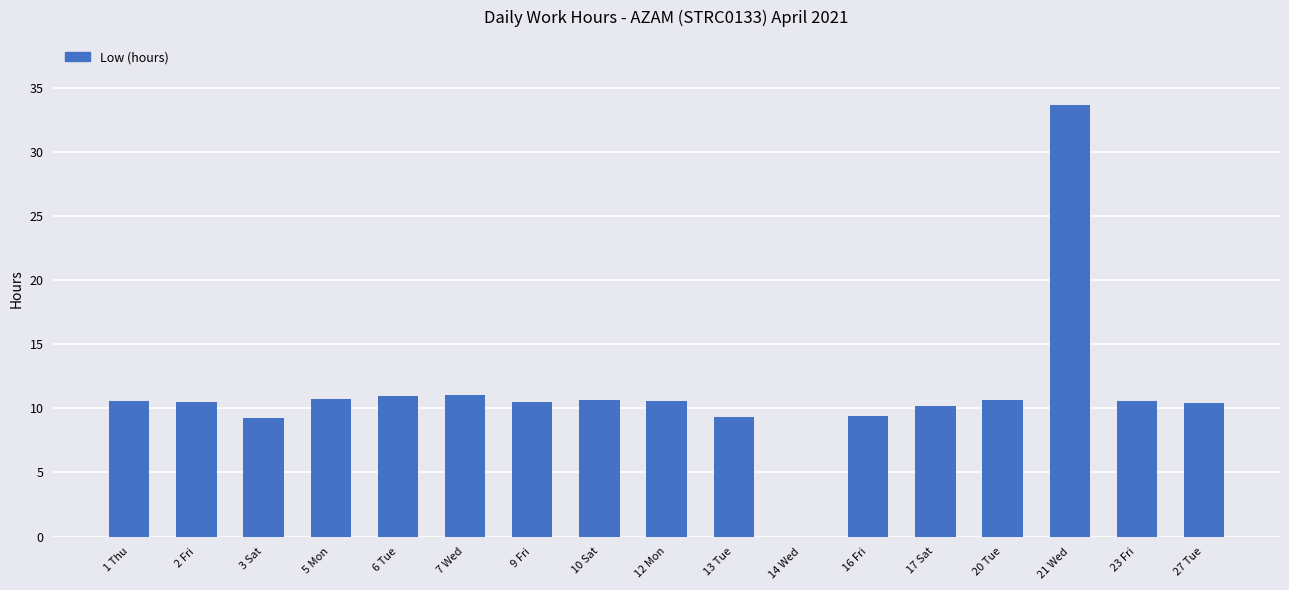

The chart shows a value of 10.6 at 1 Thu. True or false?

True